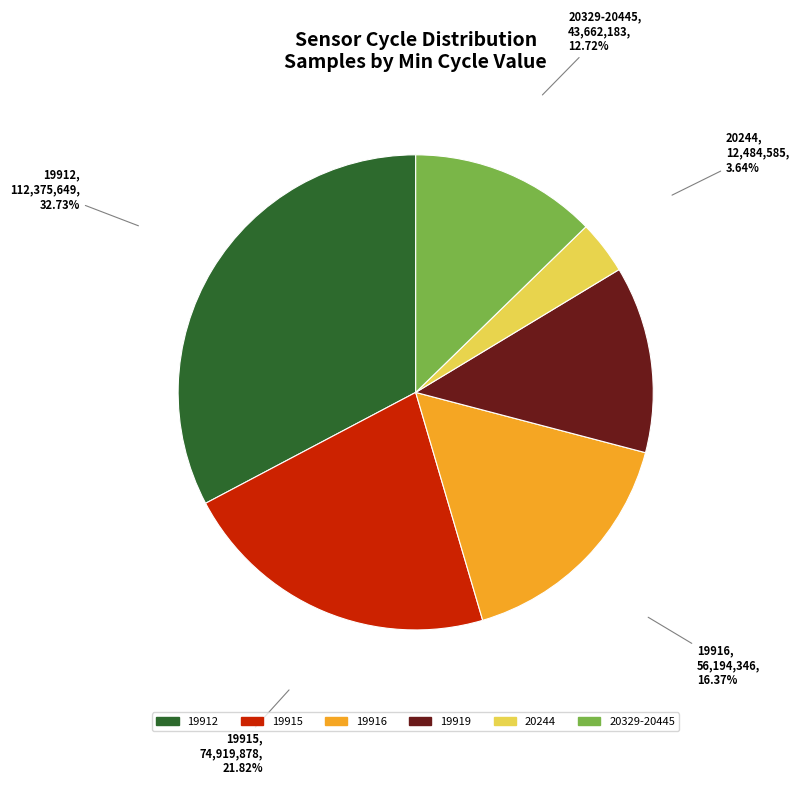

Which category has the biggest portion of the pie?

19912